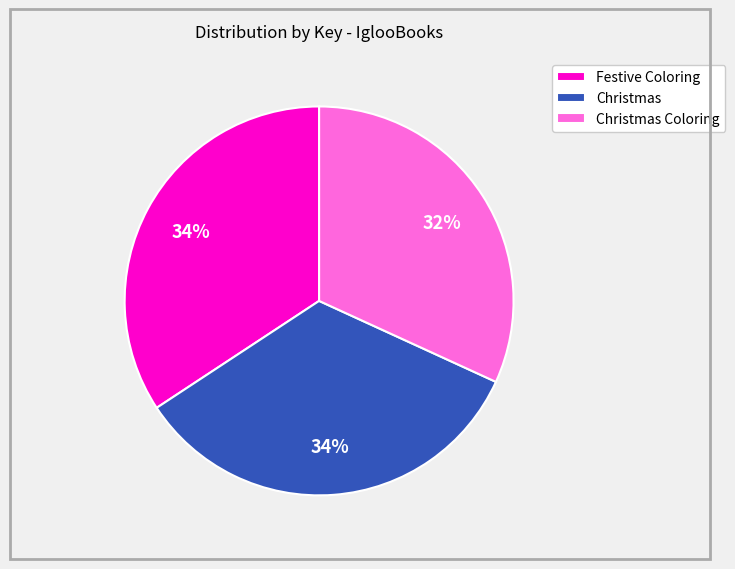

Between Christmas and Christmas Coloring, which is larger?

Christmas